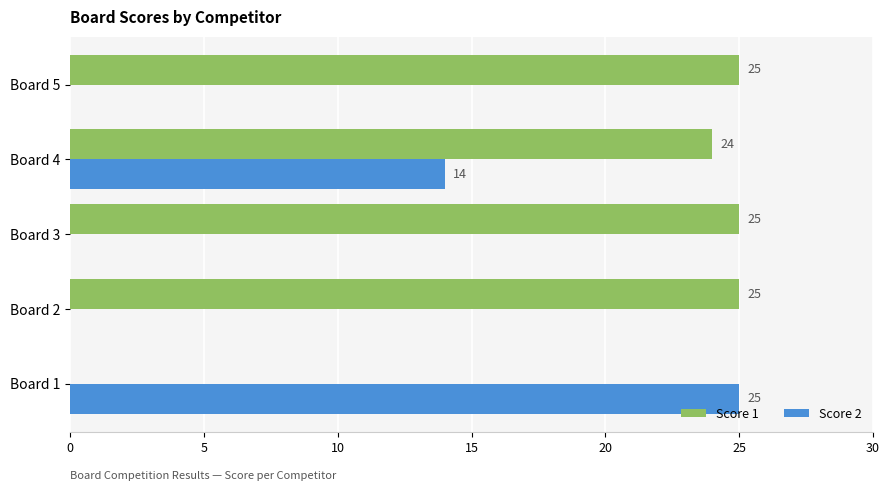

What value does the Score 2 series have at Board 4?

14